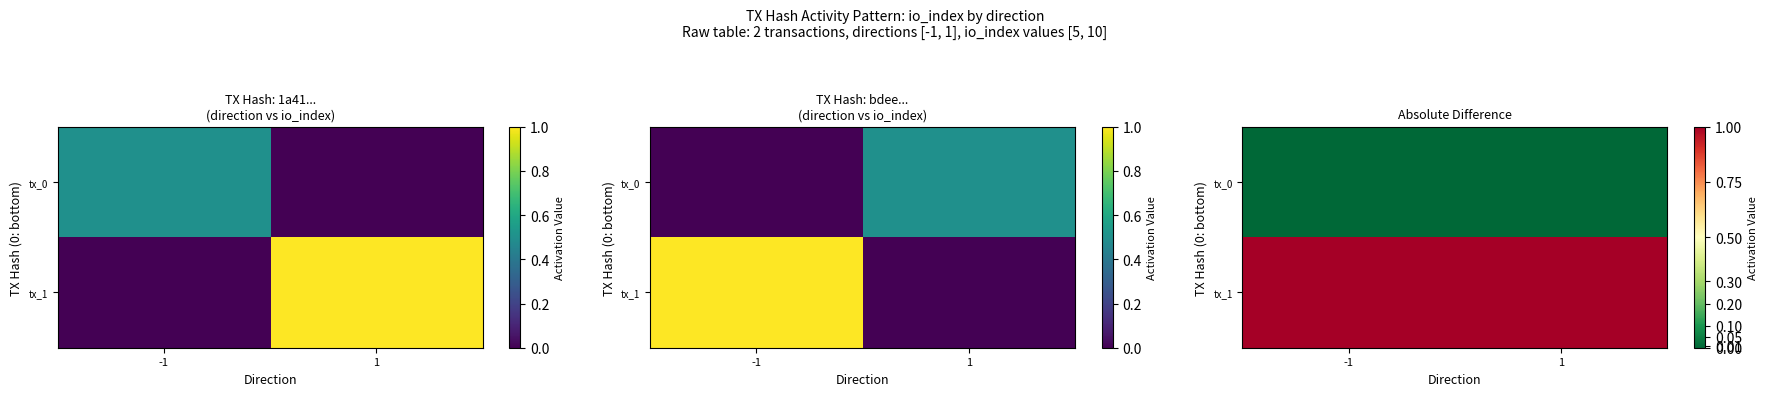

At which label is tx_0 closest to 0?

-1